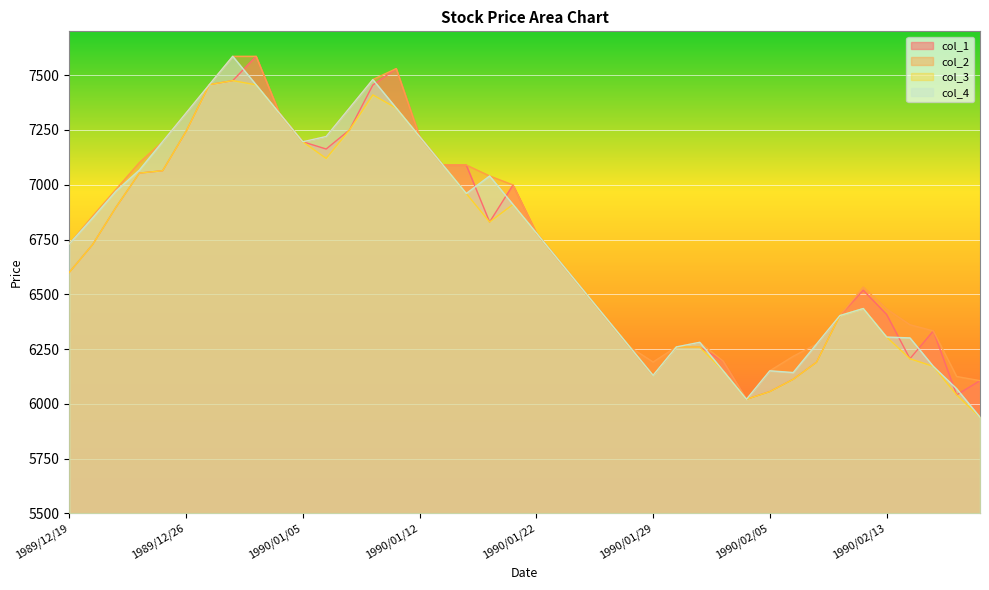

Read the col_4 value at 1990/02/13, to the nearest 100.

6300